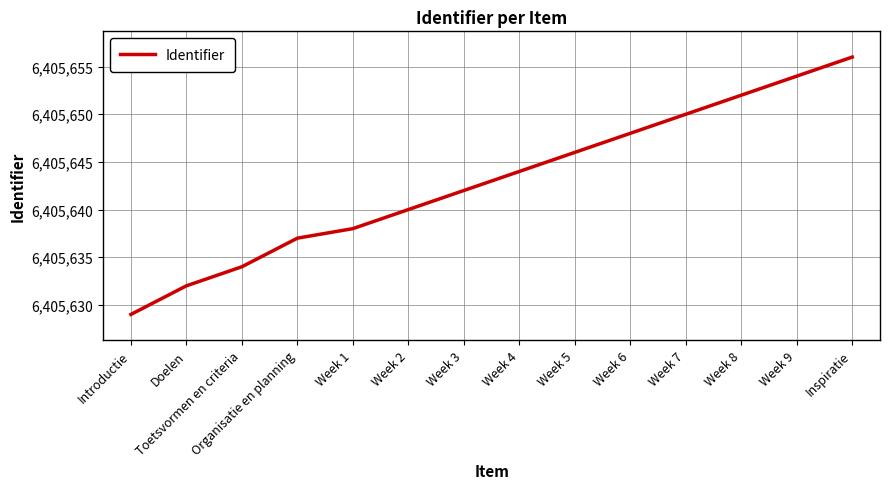

The value at Week 3 is 1909804. True or false?

False